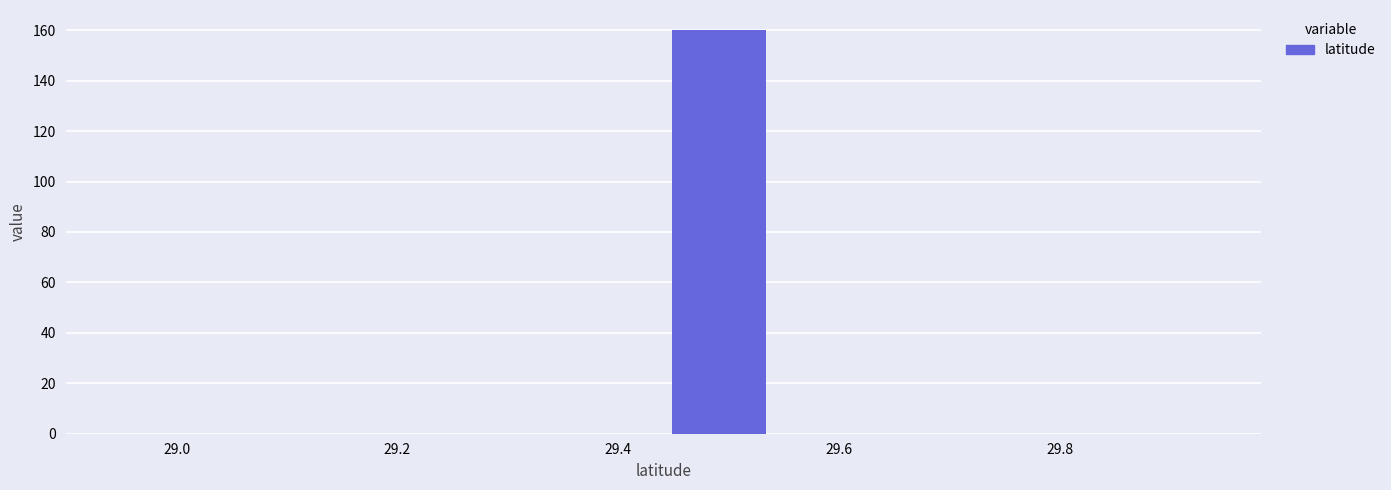

Which range on the x-axis has the tallest bar?

29.44 to 29.54